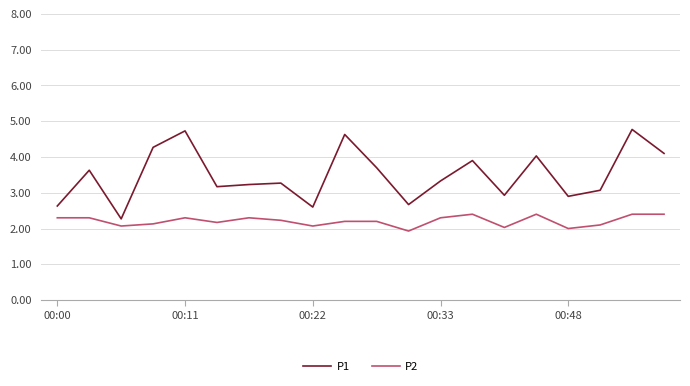

What is the average value of the P1 series?

3.5